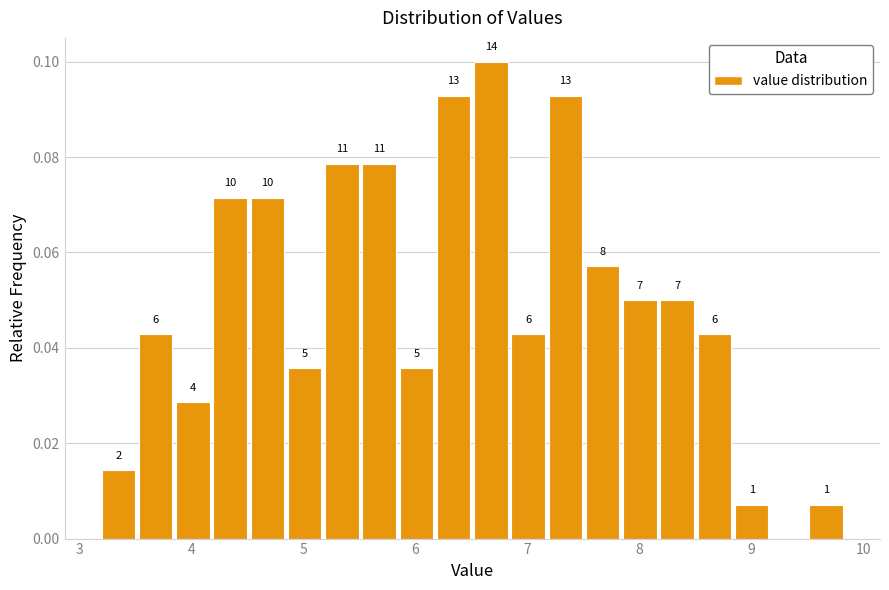

Around what value on the x-axis is the tallest bar? Give the approximate position of its centre, as read against the axis.

6.7